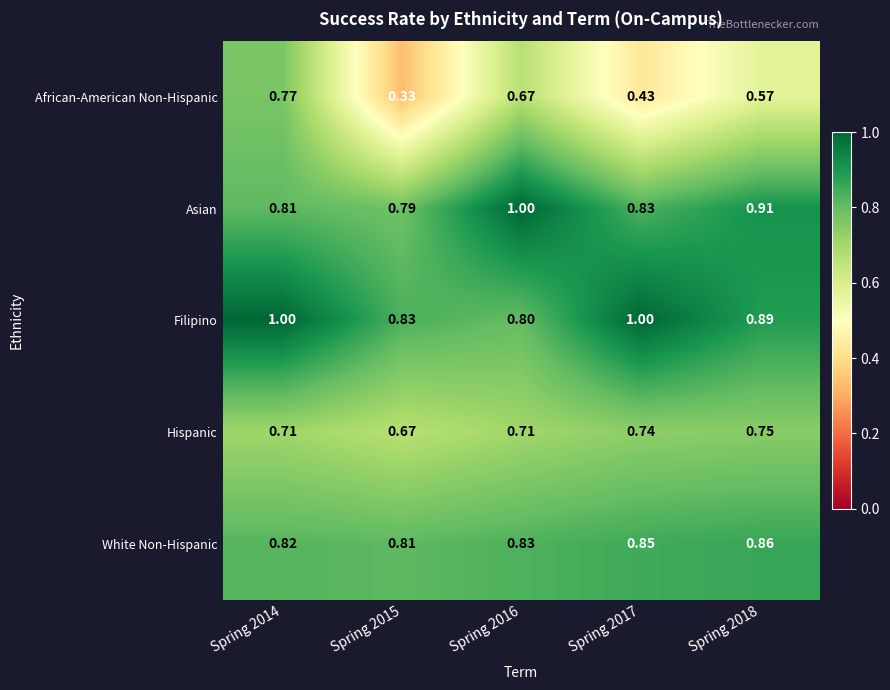

What is the total value across all series at Spring 2016?

4.0